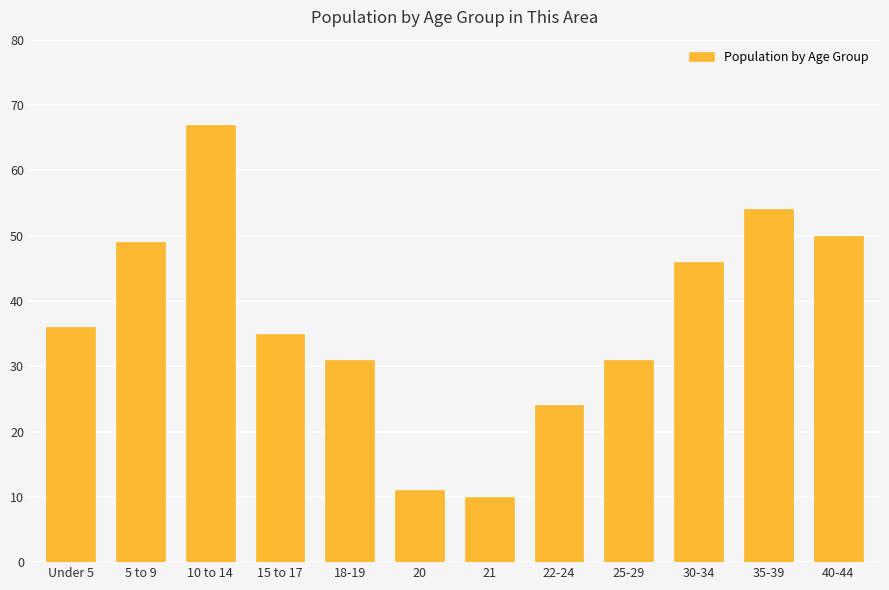

What is the difference between the maximum and minimum values?

57